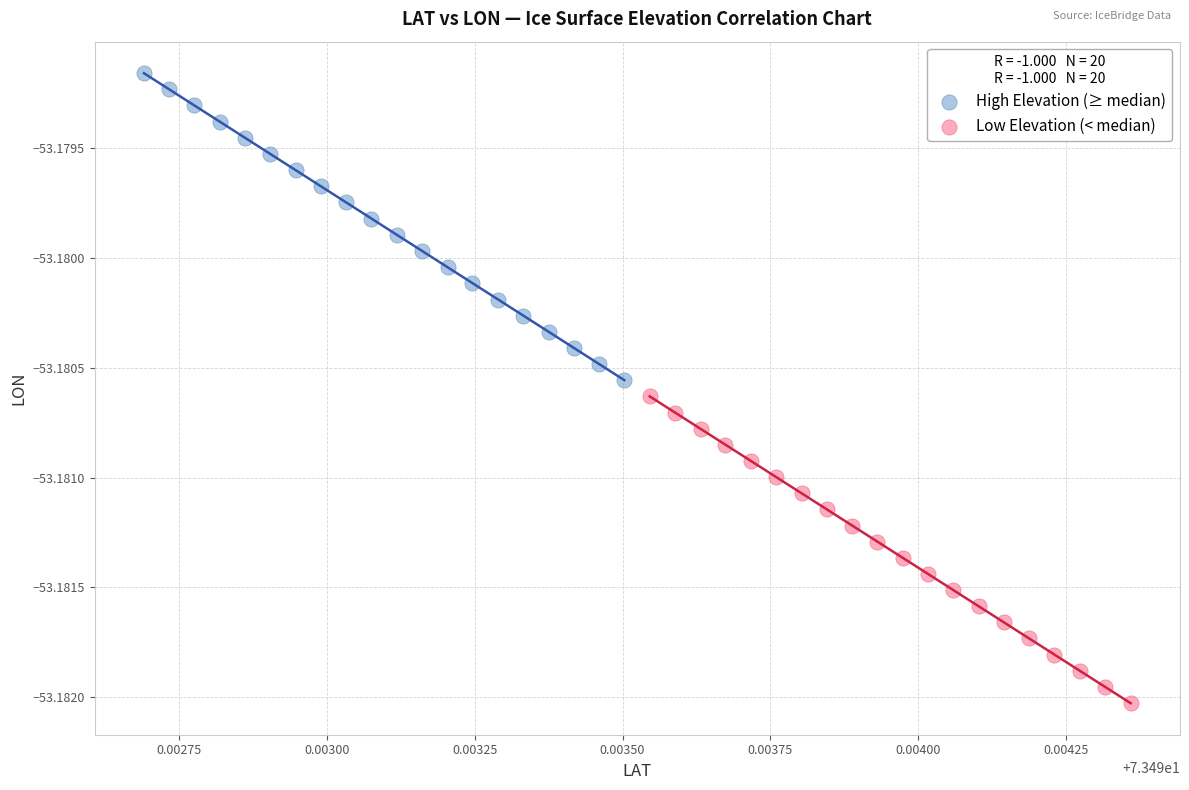

Which series contains the lowest Y value?

Low Elevation (< median)